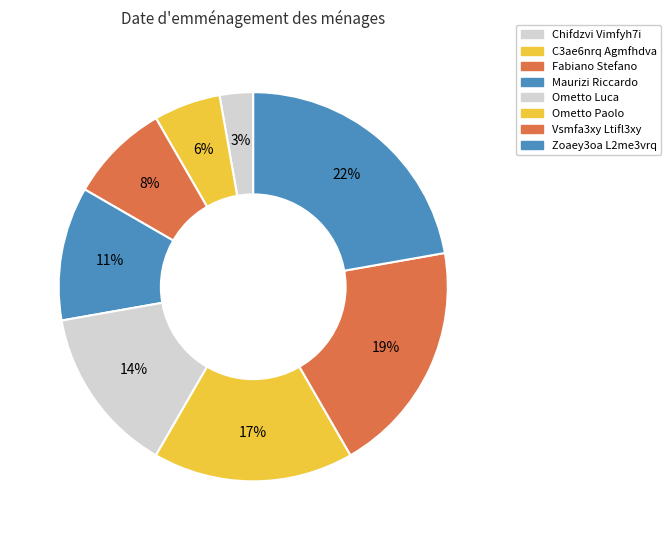

To the nearest percent, what percentage of the pie is C3ae6nrq Agmfhdva?

6%